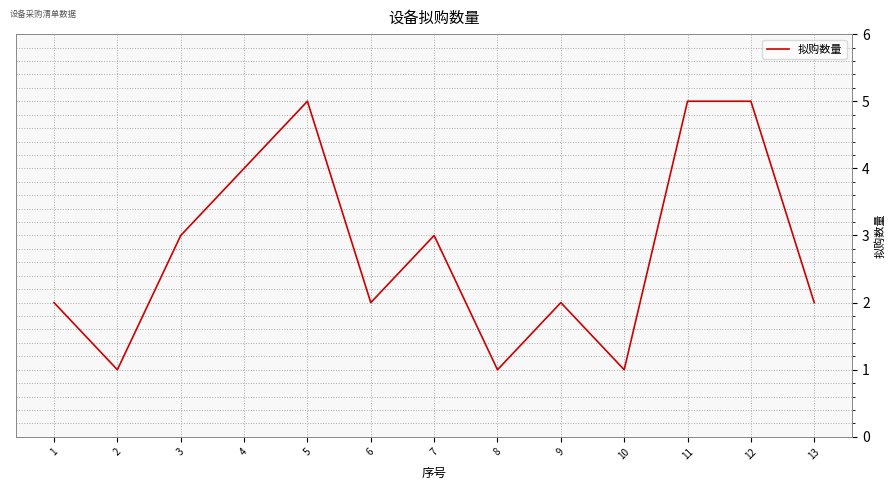

What is the average value?

3